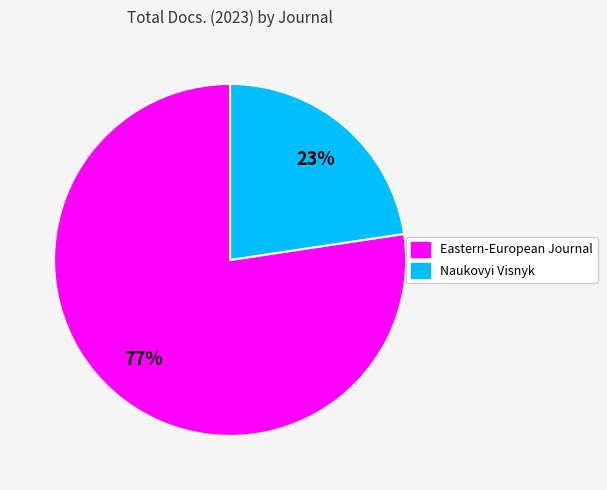

Is there a majority slice in this chart?

Yes